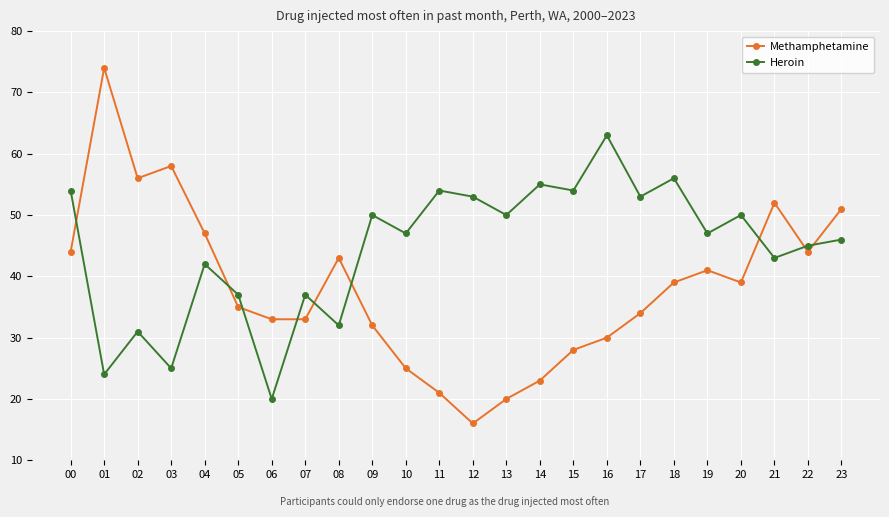

List the series in order of their peak value, lowest first.

Heroin, Methamphetamine